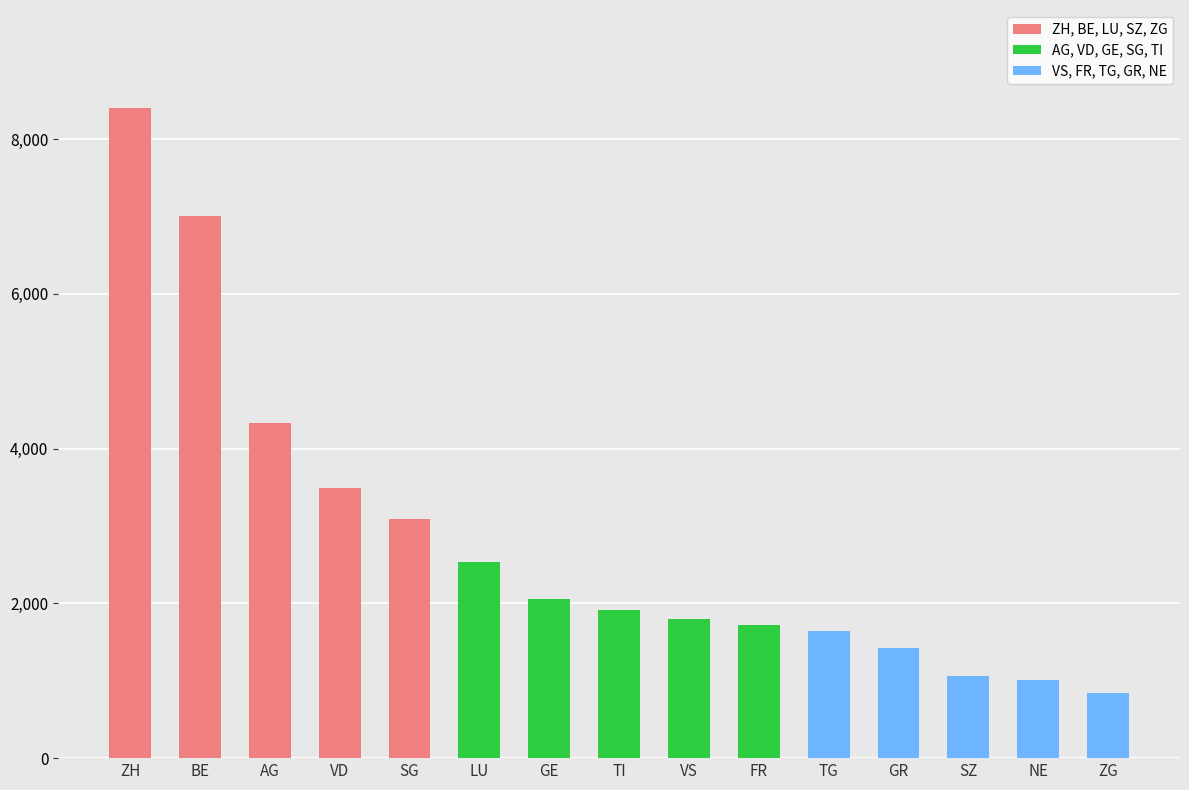

How many distinct data groups are displayed?

3